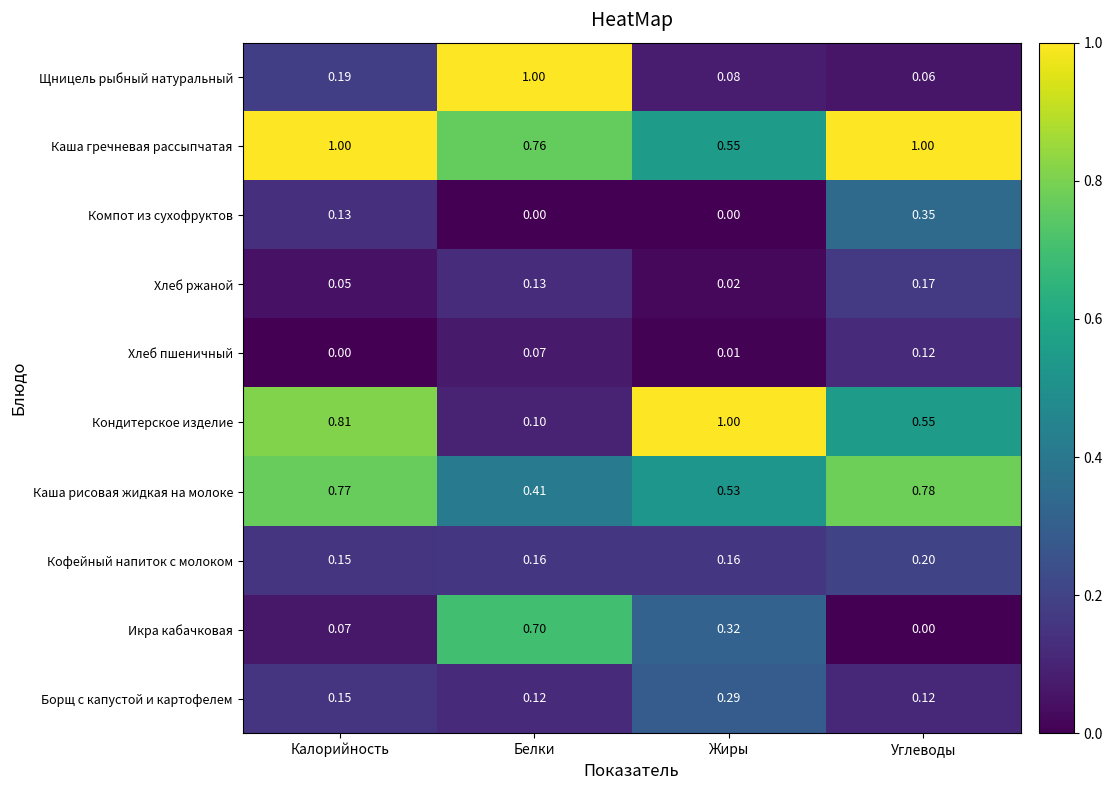

What is the spread (max minus min) of values at Углеводы?

1.0